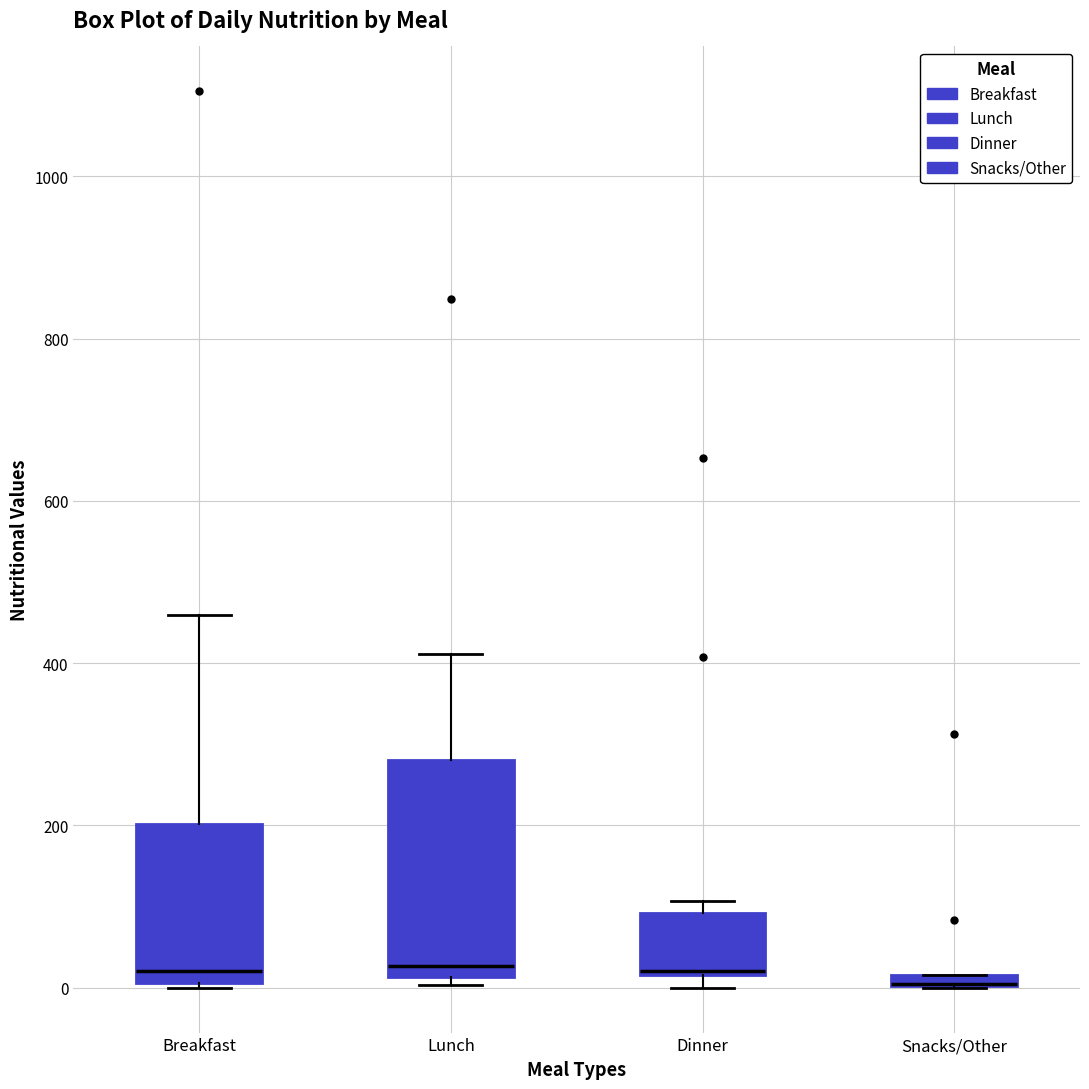

Which box is the tallest, from its lower edge to its upper edge?

Lunch